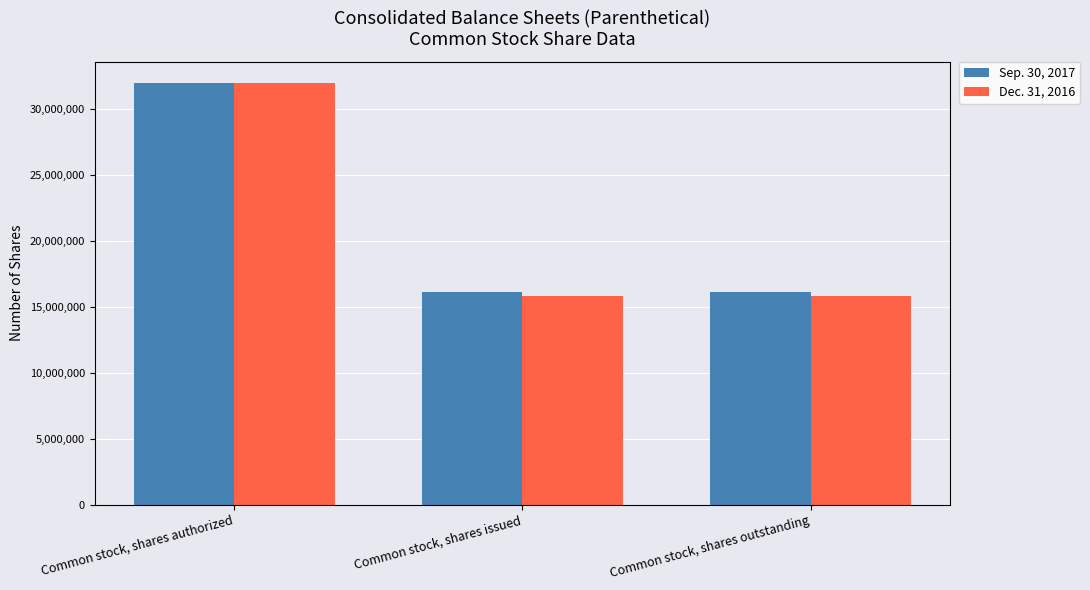

Are the bars grouped side by side (vs. stacked)?

Yes